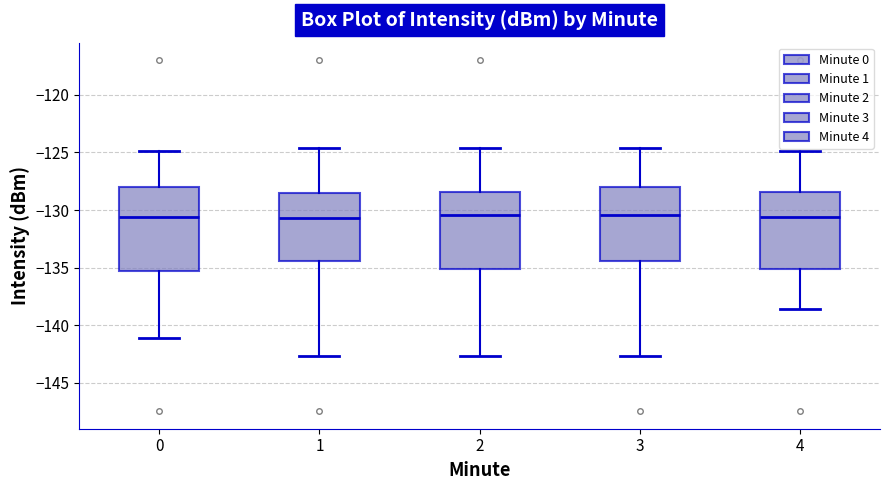

Reading left to right, transcribe this box plot: for each box, give where its median line is, the range the box spans, and where its two whiskers end, as read against the y-axis. The values are not printed on the chart, so give them approximately, as read against the axis.

0: median -130.5, box -135.5 to -128.0, whiskers -141.0 to -125.0
1: median -130.5, box -134.5 to -128.5, whiskers -142.5 to -124.5
2: median -130.5, box -135.0 to -128.5, whiskers -142.5 to -124.5
3: median -130.5, box -134.5 to -128.0, whiskers -142.5 to -124.5
4: median -130.5, box -135.0 to -128.5, whiskers -138.5 to -125.0